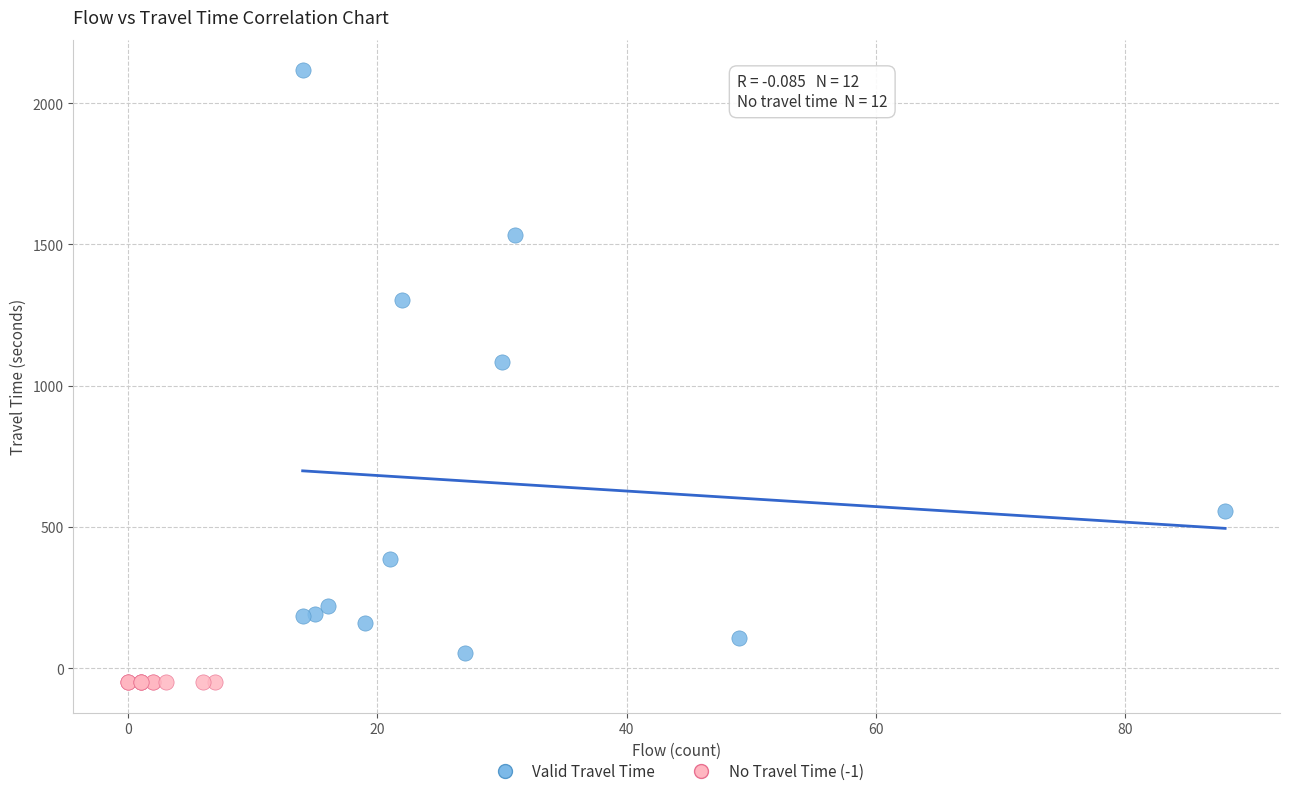

What are all the series names shown in the legend?

Valid Travel Time, No Travel Time (-1)